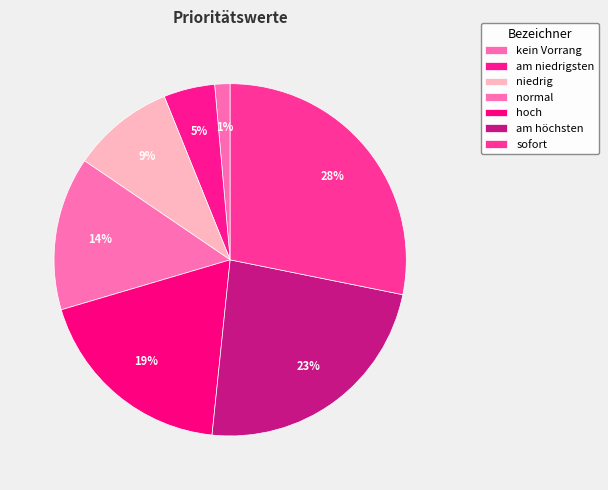

Does any single category account for the majority?

No